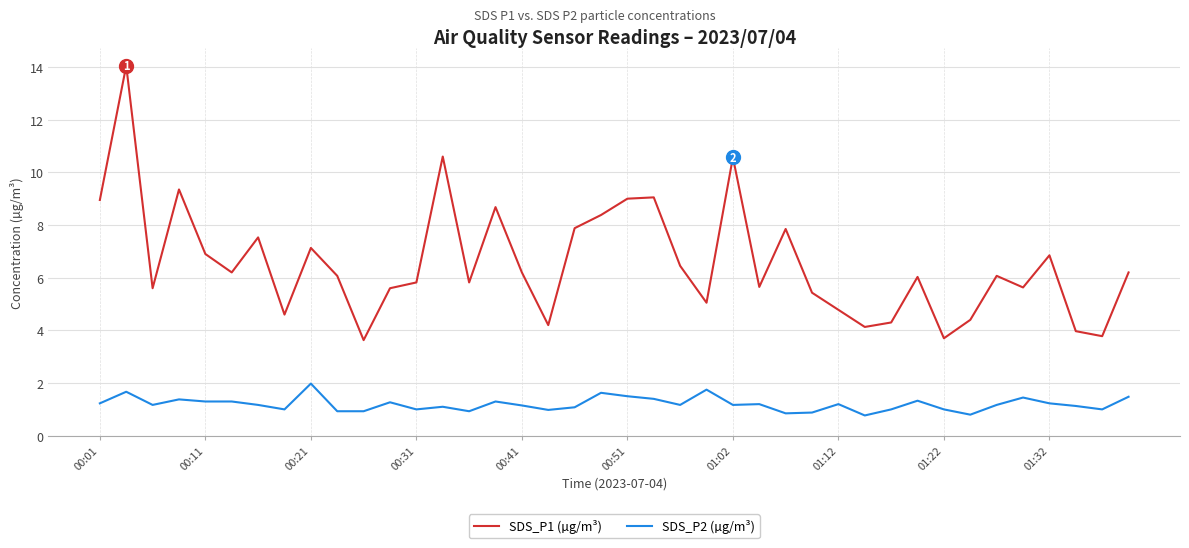

What is the difference between the maximum and minimum values in the SDS_P2 (µg/m³) series?

1.2